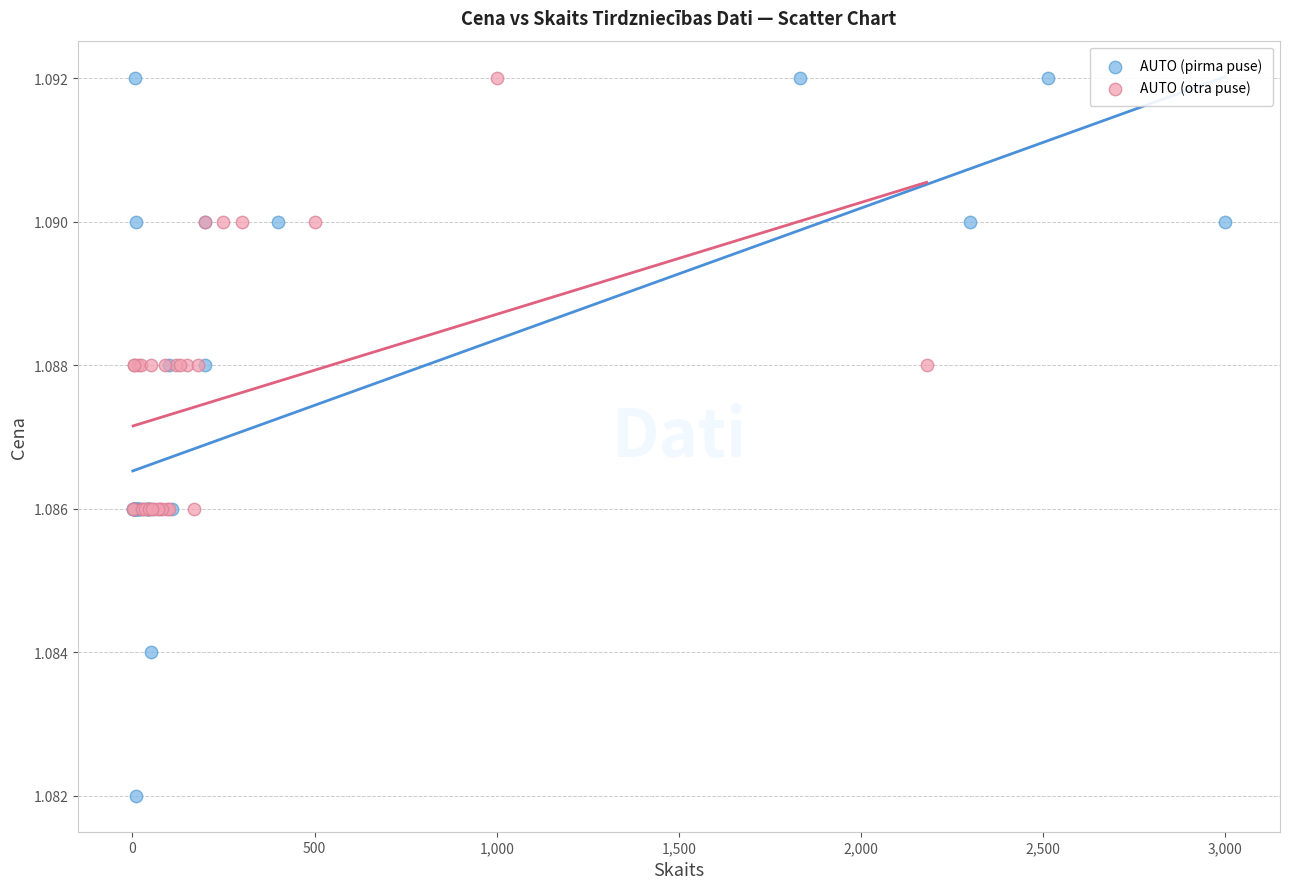

Which series has the widest spread of Y values?

AUTO (pirma puse)